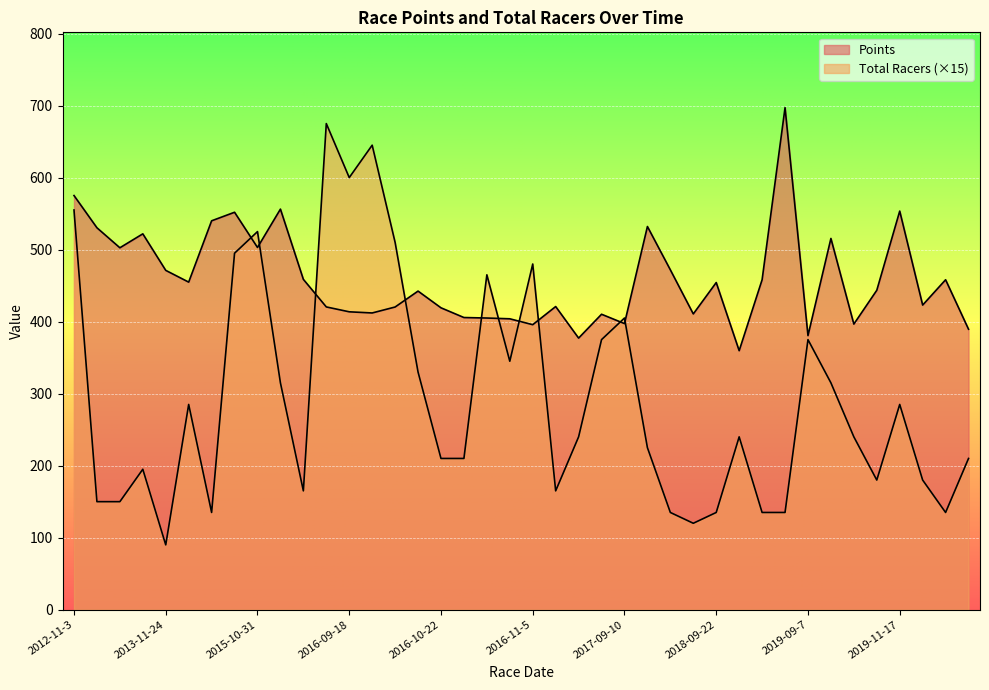

How many lines are shown in the chart?

2